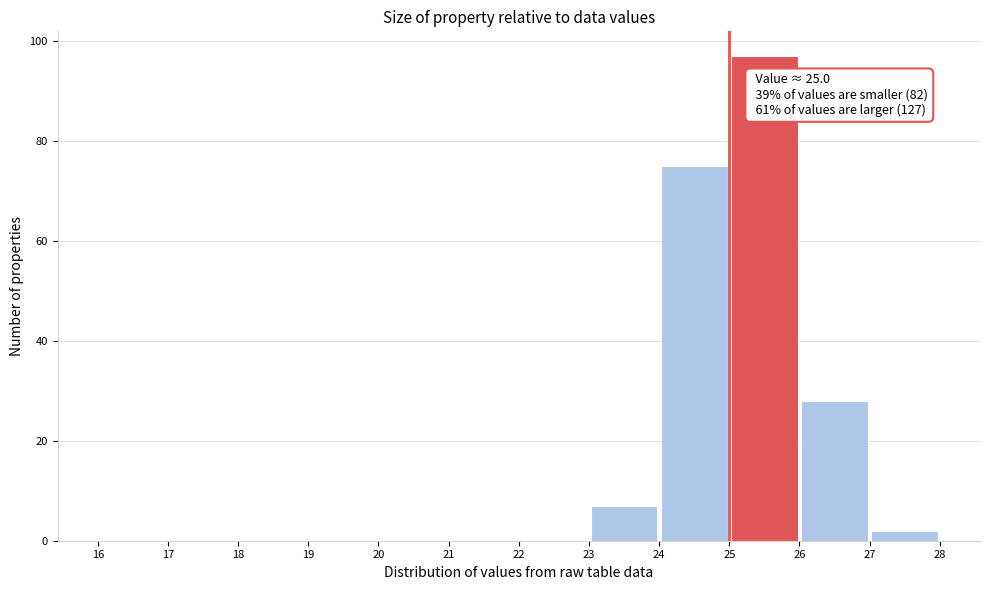

Over which range of the x-axis is the bar tallest?

25 to 26